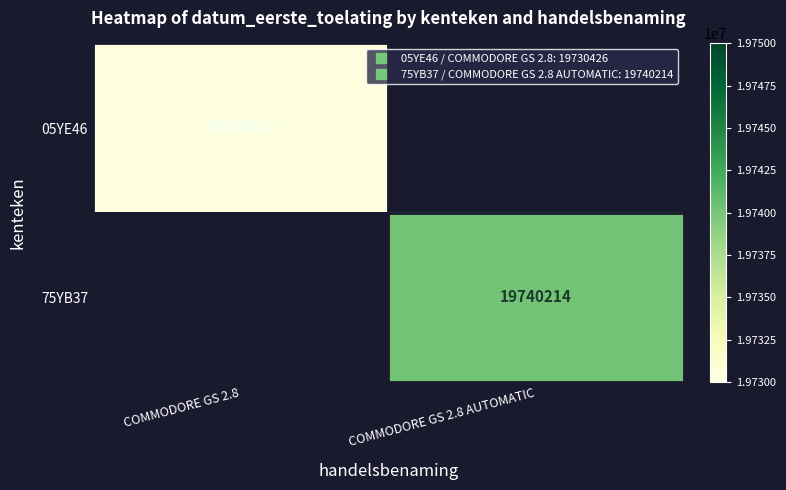

At which category does the chart reach its peak across all series?

COMMODORE GS 2.8 AUTOMATIC